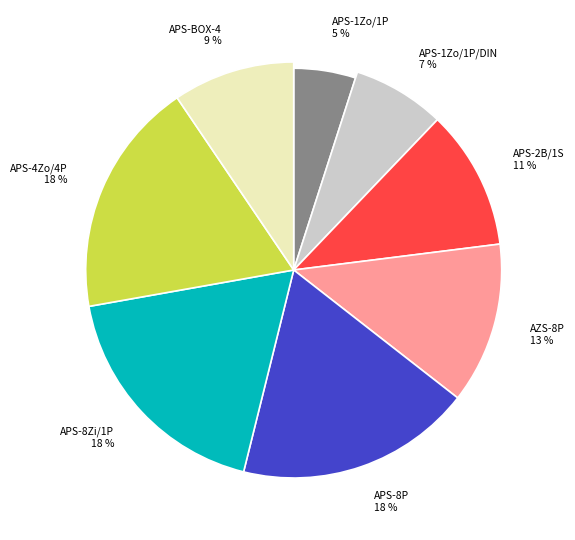

Count the number of slices in the pie.

8